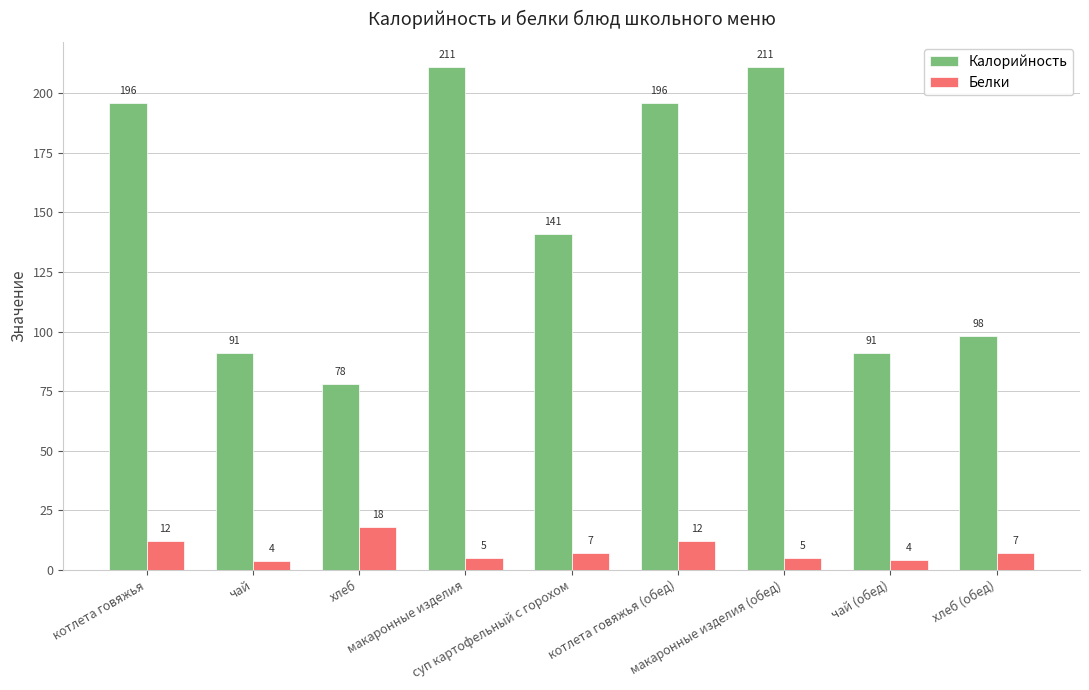

What is the average value of the Калорийность series?

145.9